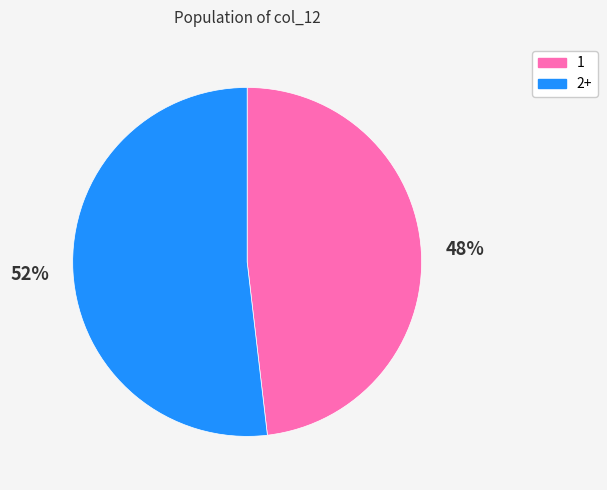

Does any single category account for the majority?

Yes